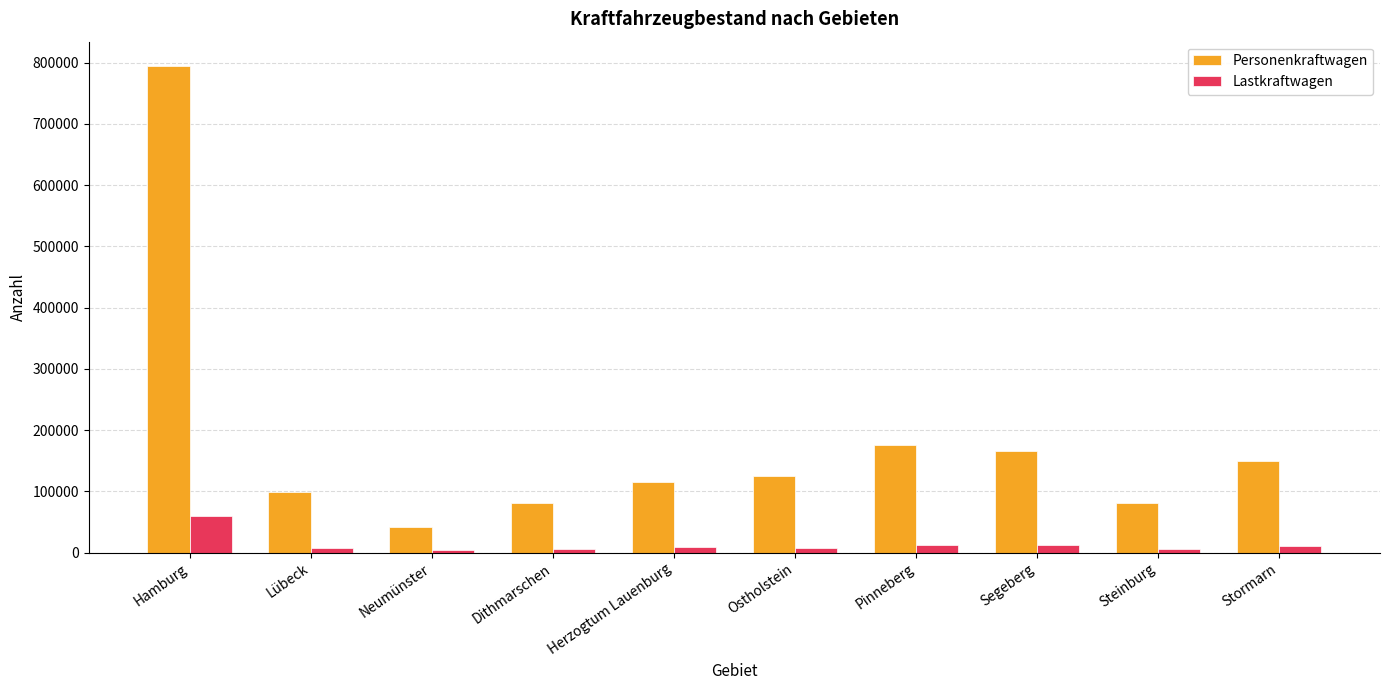

What is the average value of the Personenkraftwagen series?

182644